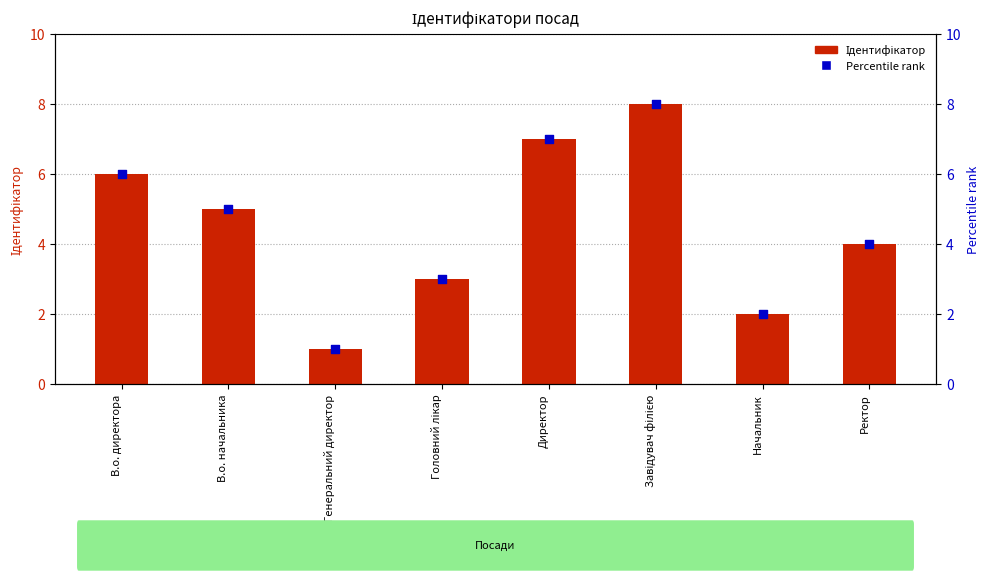

At how many categories does at least one series exceed 3?

5